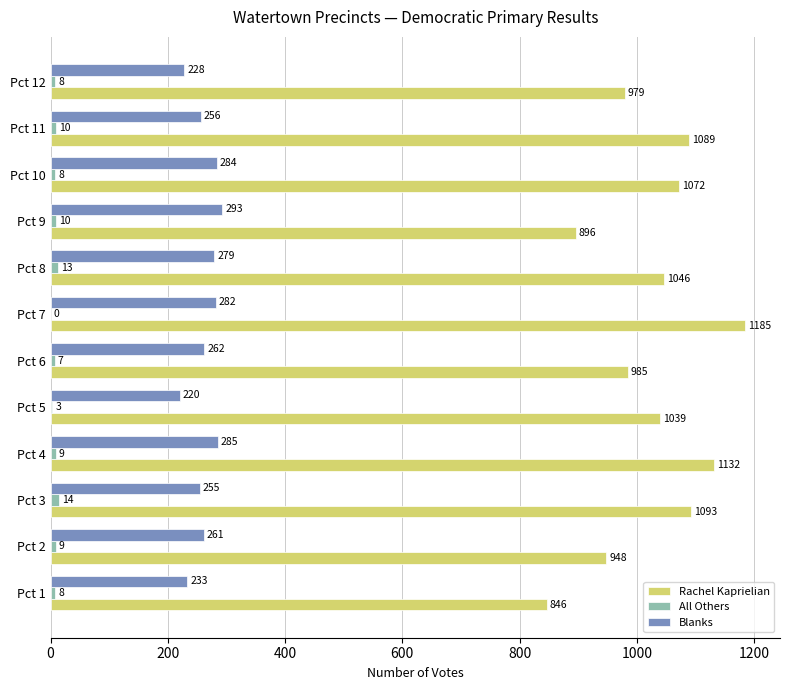

The Blanks series shows 261 at Pct 2. True or false?

True